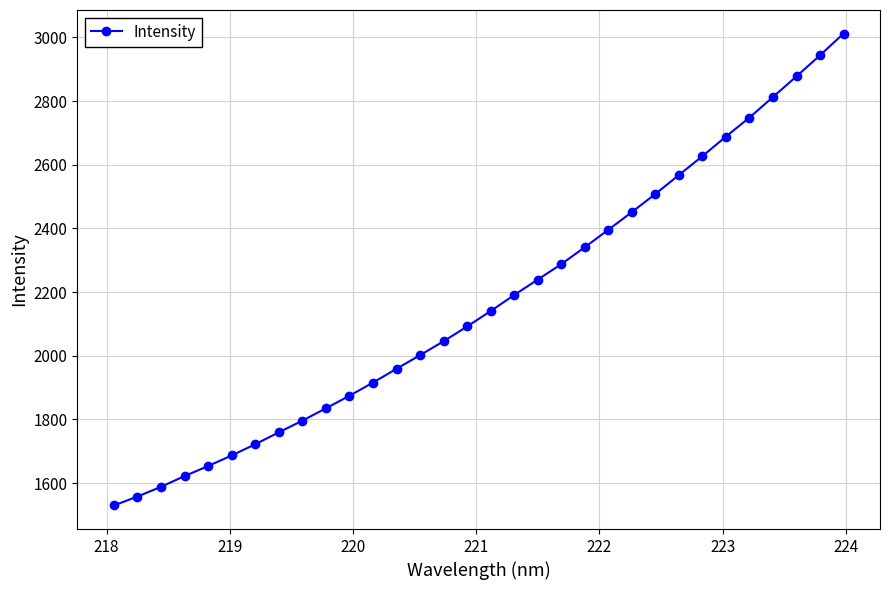

What is the difference between the second highest and minimum values?

1414.5